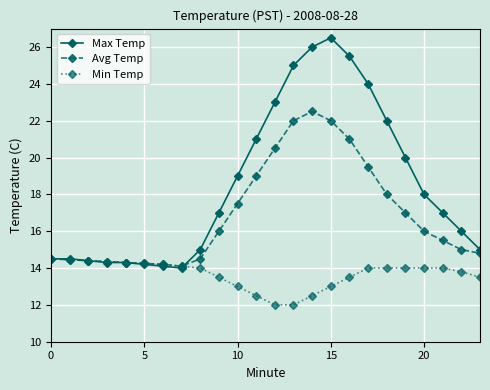

Which series has the largest total across all categories?

Max Temp